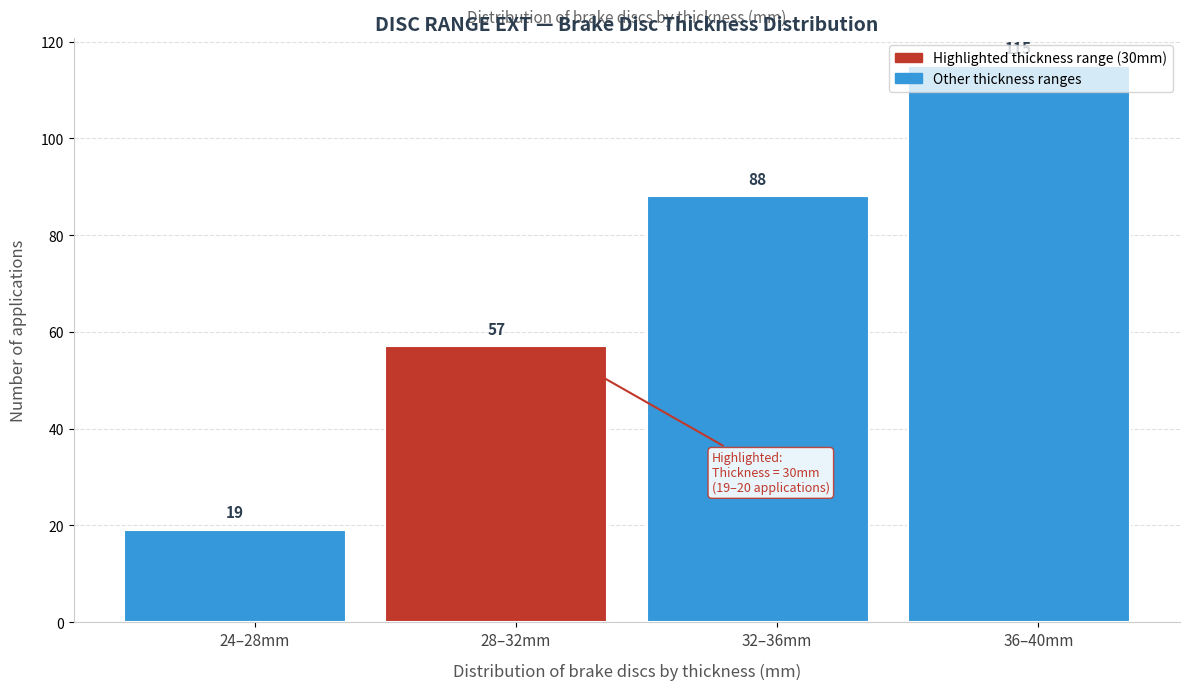

Rank the categories by value from lowest to highest.

24–28mm, 28–32mm, 32–36mm, 36–40mm